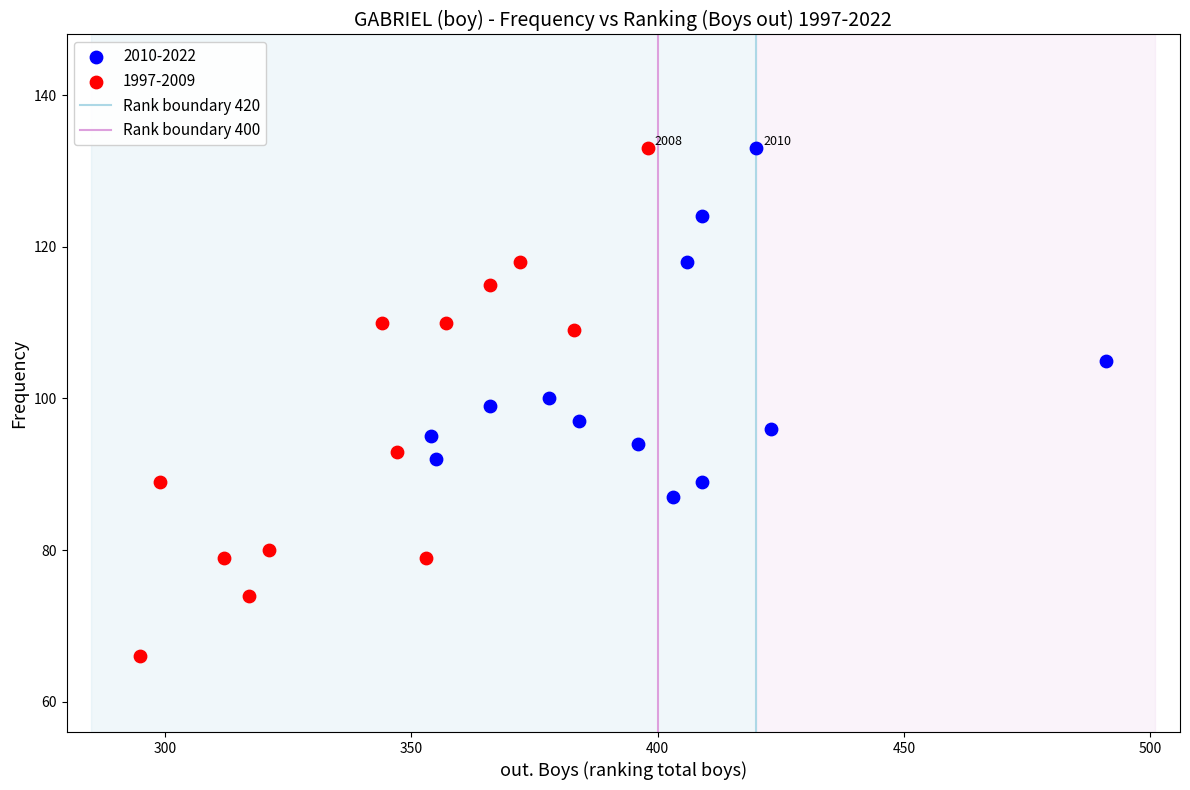

Which series has the widest spread of Y values?

1997-2009